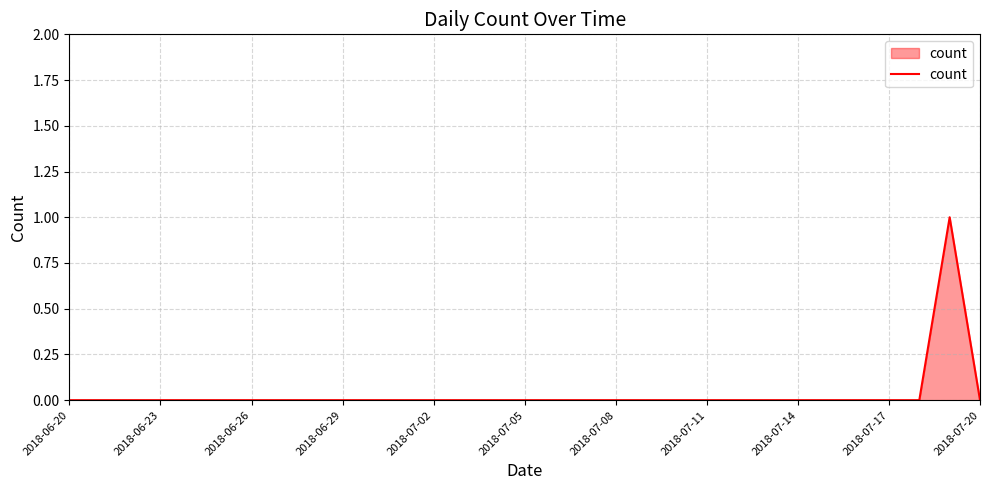

Count the values in the range 0 to 1.

31